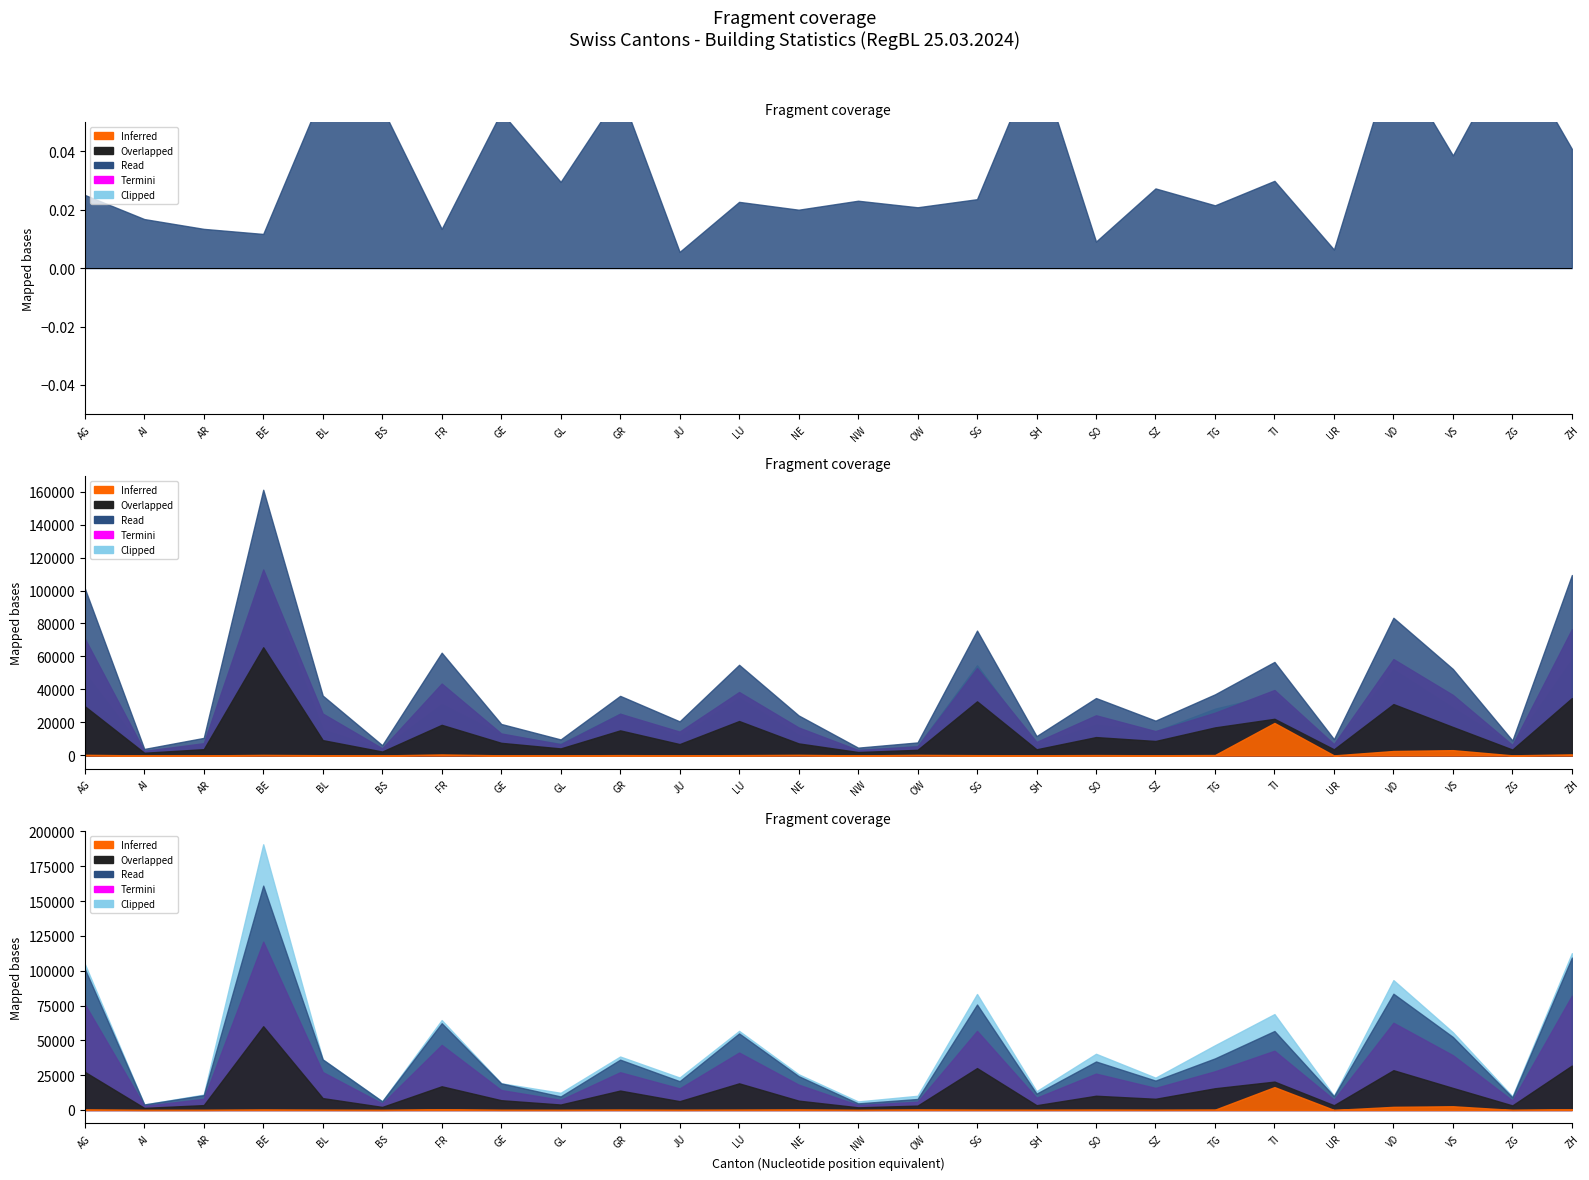

How many lines are shown in the chart?

6